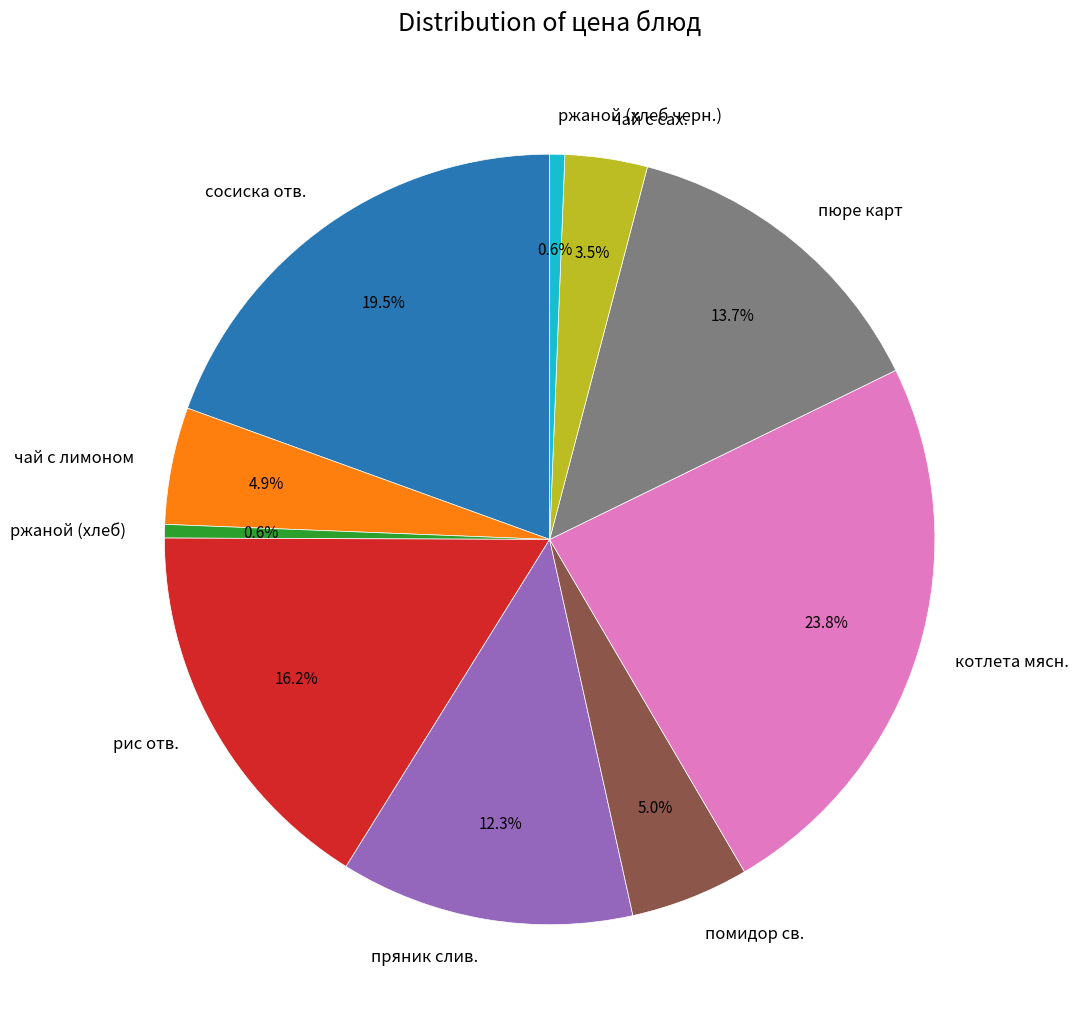

Which category has the biggest portion of the pie?

котлета мясн.